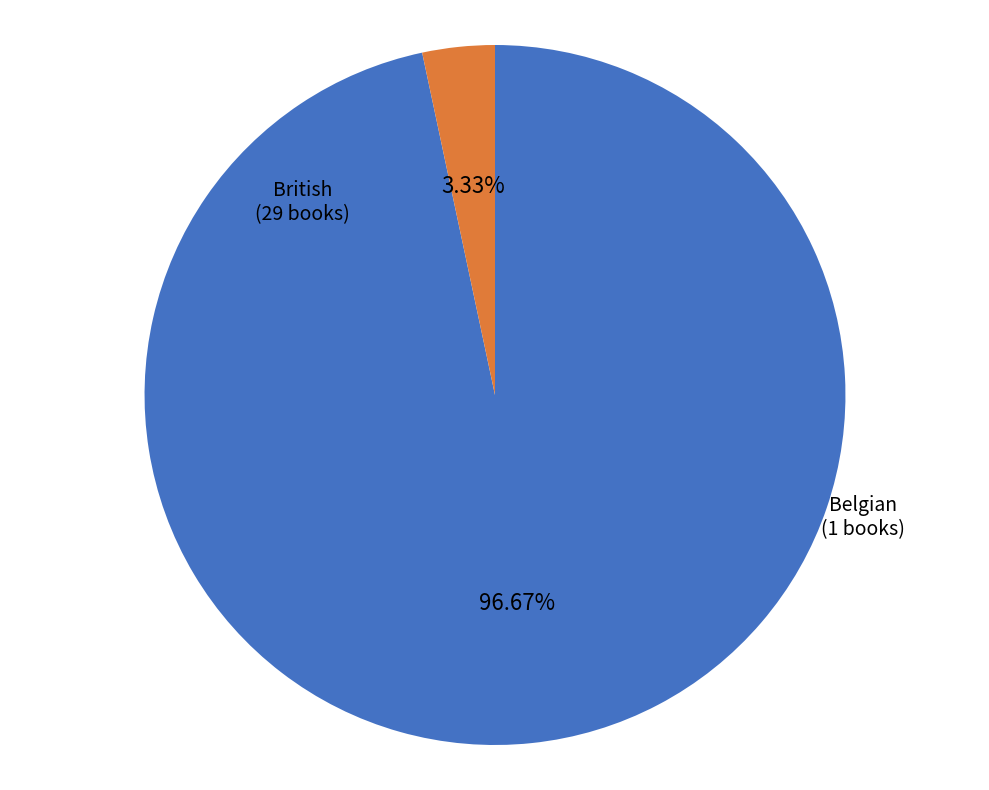

Is there a majority slice in this chart?

Yes